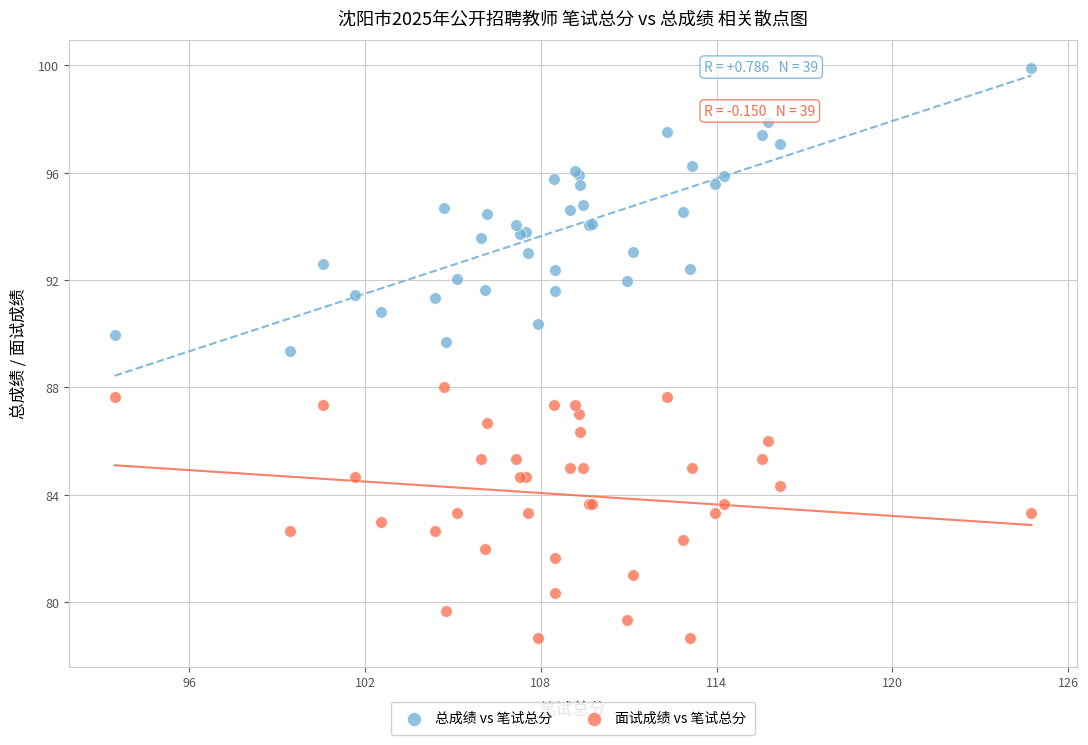

What is the X range (max minus min) for the scatter plot?

31.3